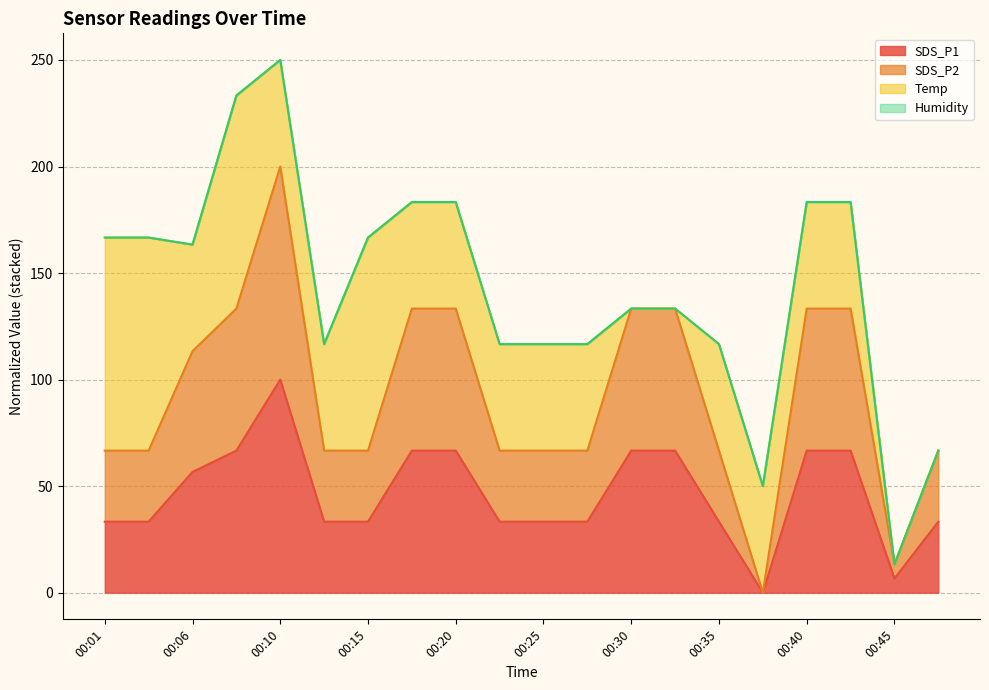

Does the chart have visible grid lines?

Yes